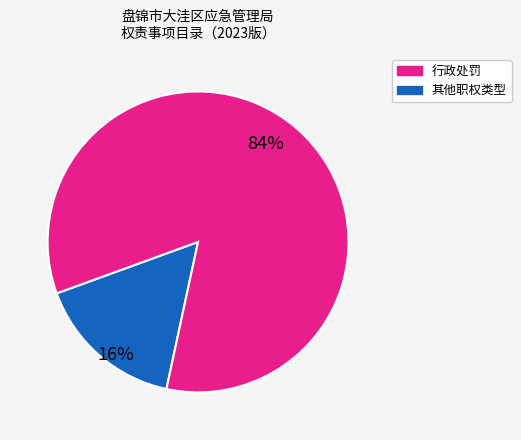

To the nearest percent, what is the average slice percentage?

50%